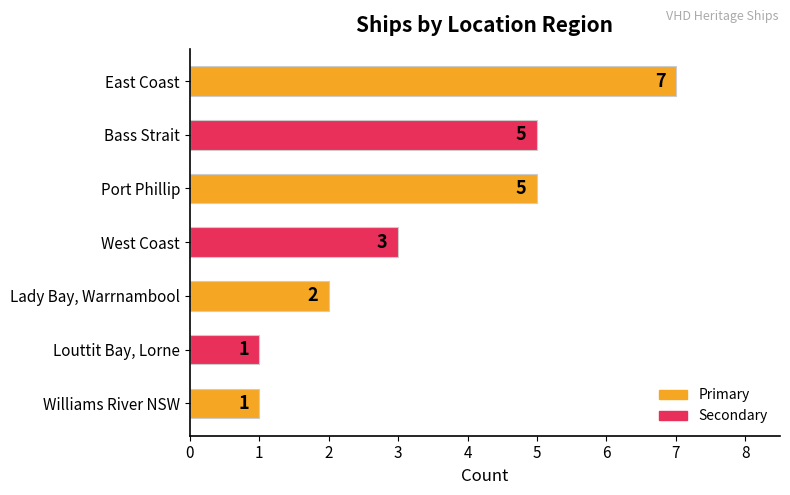

The value at West Coast is 2. True or false?

False